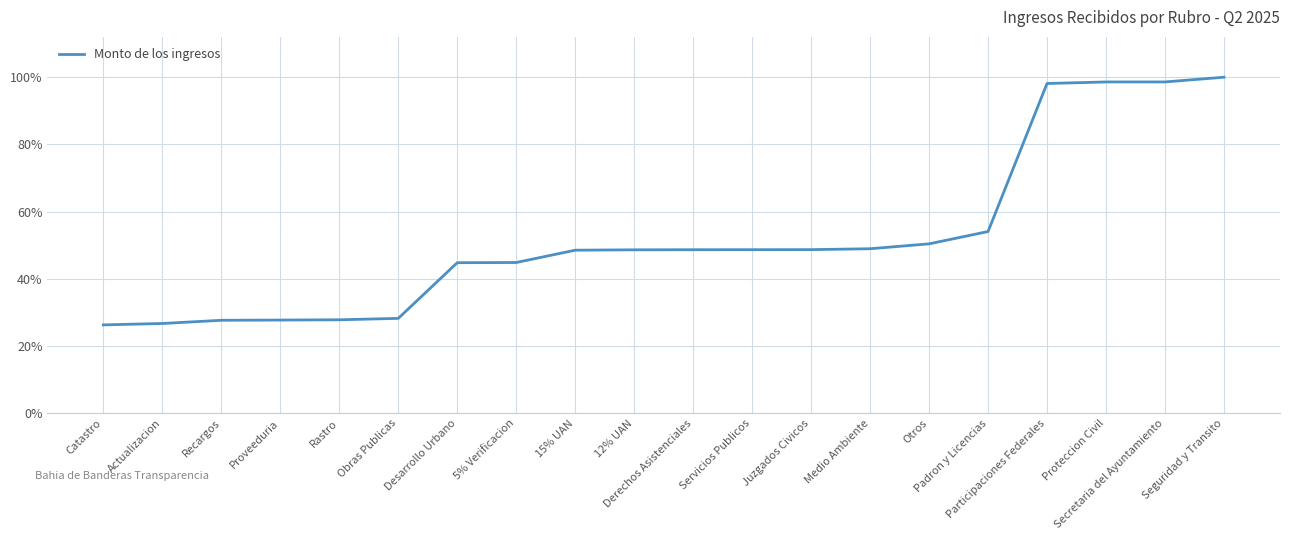

How many values exceed 48?

12